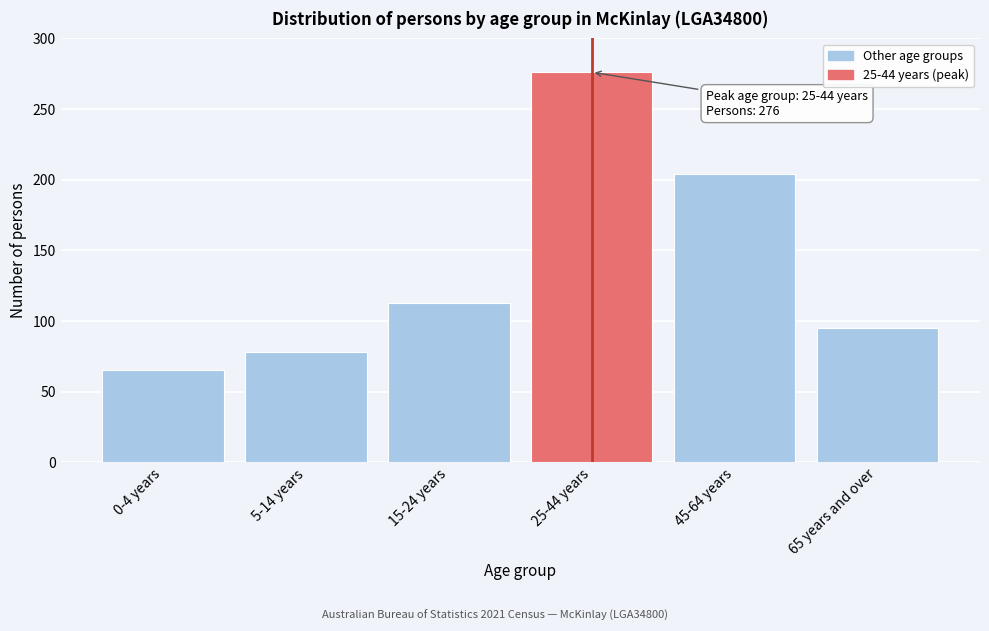

Reading left to right, transcribe all the data shown in this chart.

65	78	113	276	204	95